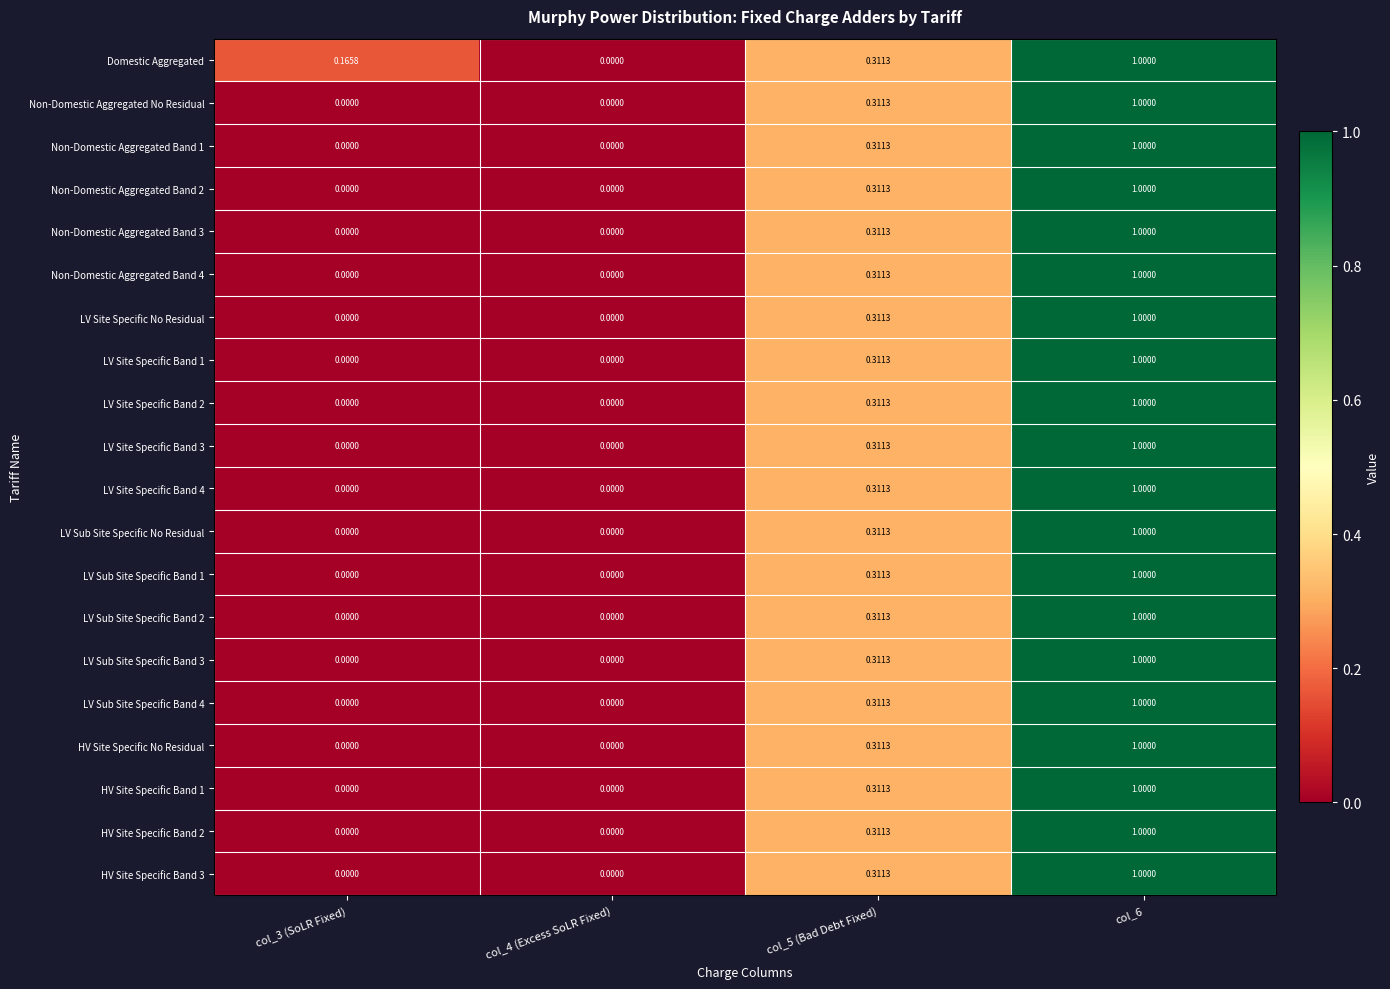

Is the value of LV Site Specific Band 2 at col_5 (Bad Debt Fixed) greater than the value of Non-Domestic Aggregated Band 4 at col_4 (Excess SoLR Fixed)?

Yes